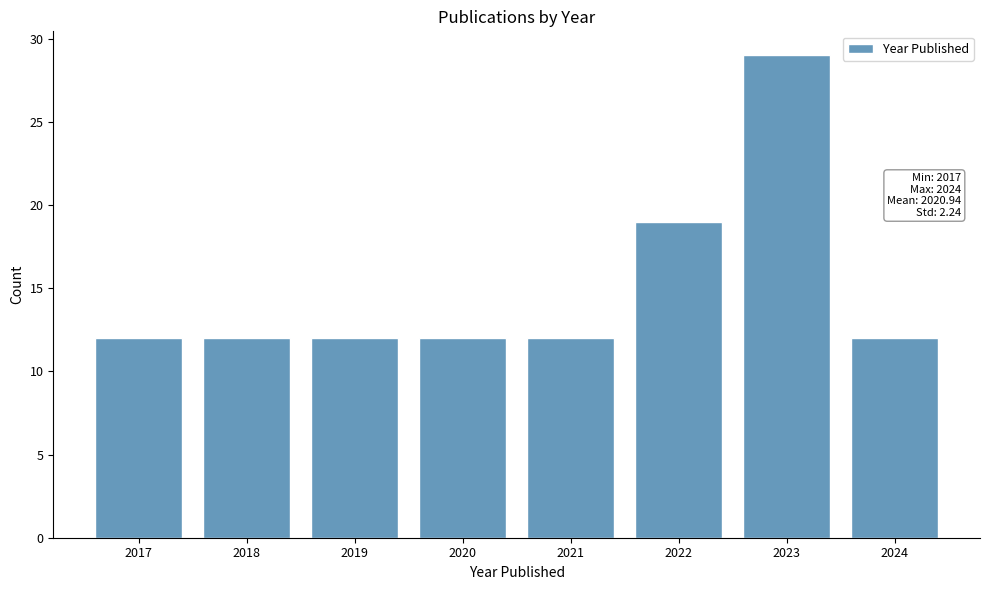

Reading left to right, transcribe all the data shown in this chart.

12	12	12	12	12	19	29	12